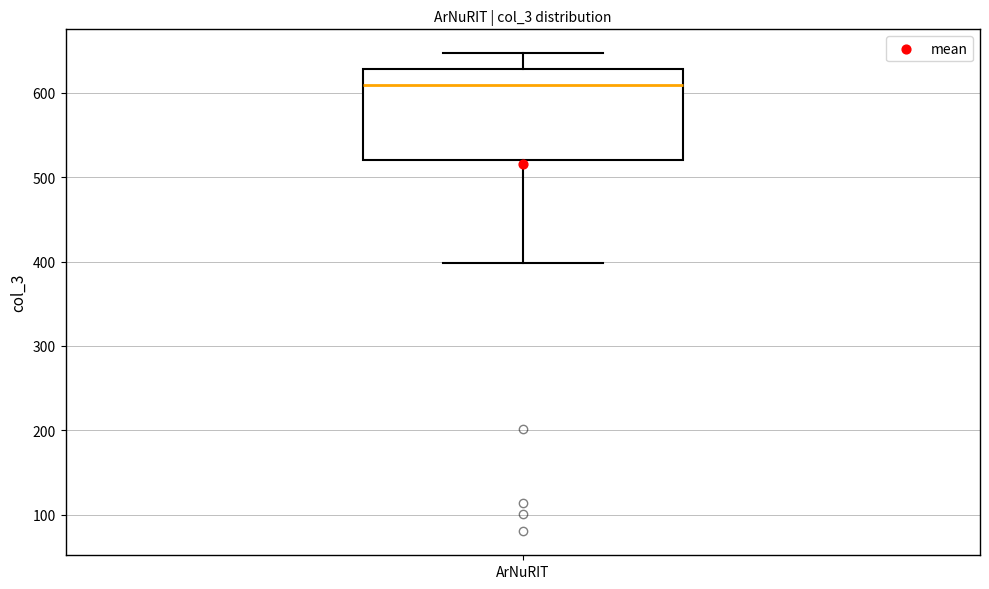

Transcribe this box plot: give where the median line is, the range the box spans, and where the two whiskers end, as read against the y-axis. The values are not printed on the chart, so give them approximately, as read against the axis.

median 610, box 520 to 630, whiskers 400 to 650